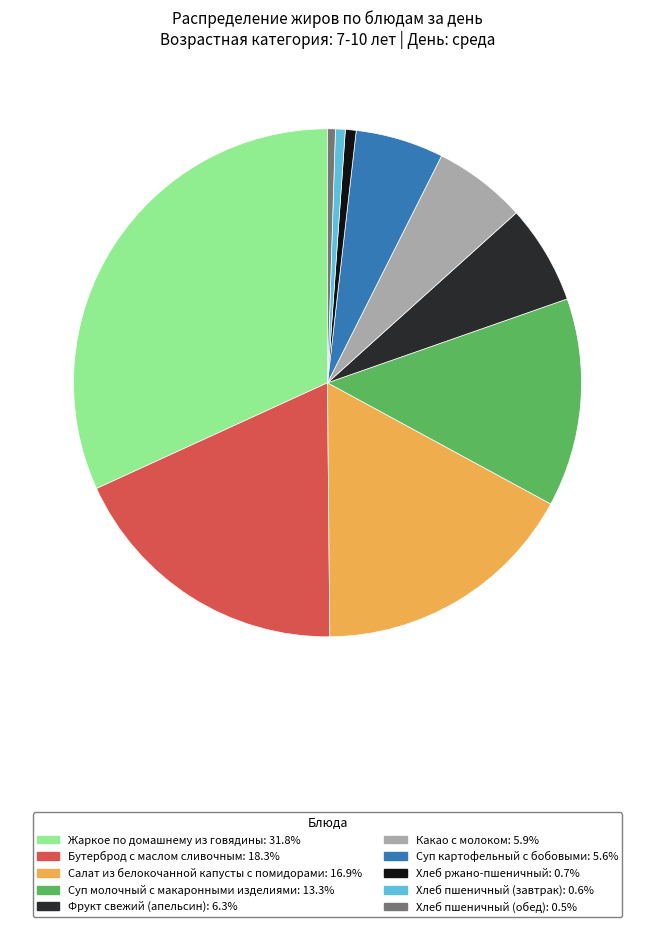

Does any single category account for the majority?

No